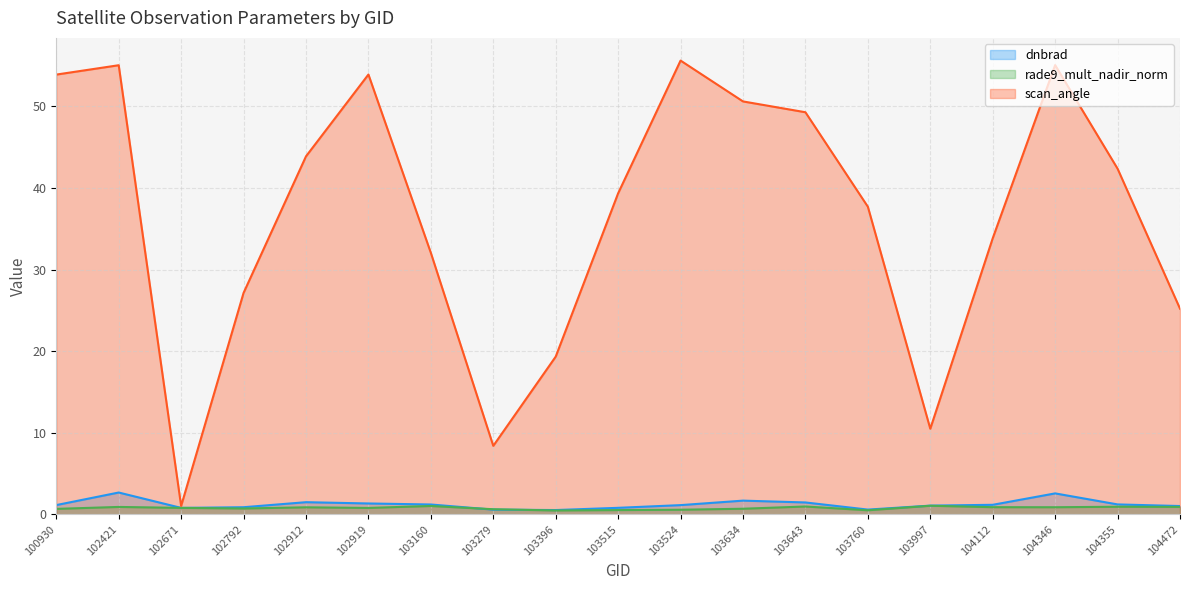

Is it true that scan_angle equals 14.9 at 103524?

False